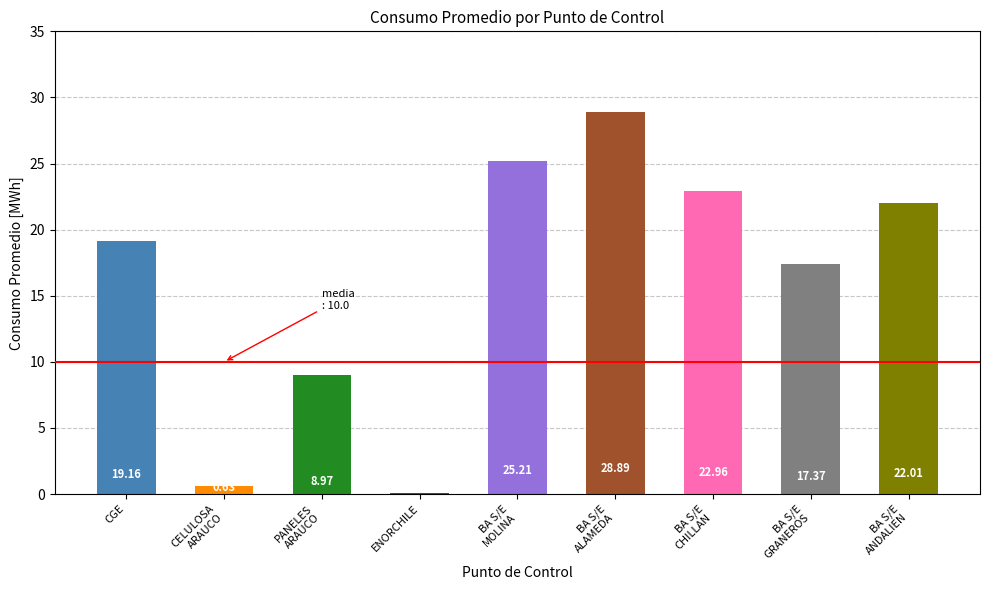

How many bars are there in total?

9